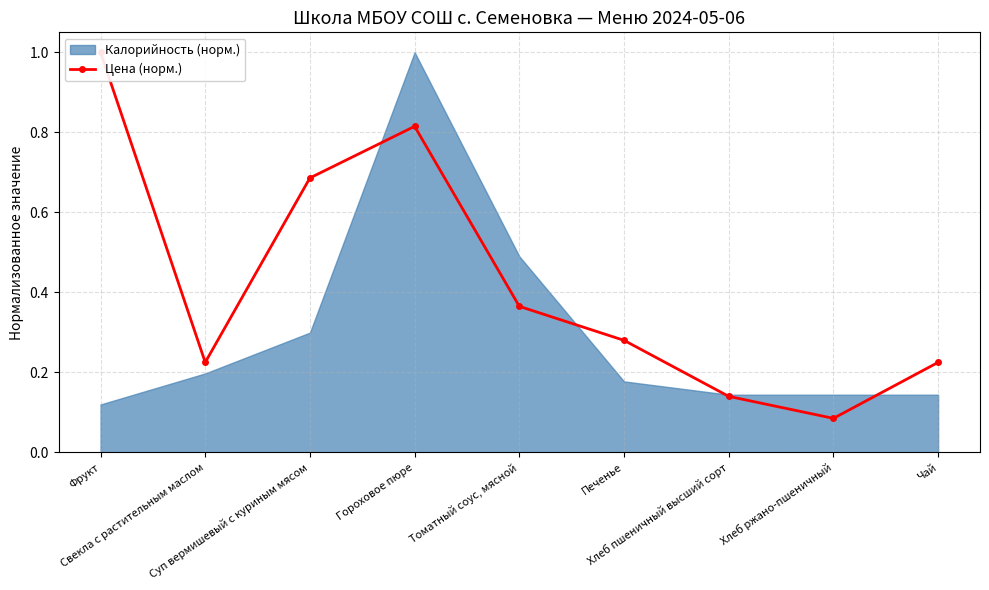

Rank the categories by value from lowest to highest.

Хлеб ржано-пшеничный, Хлеб пшеничный высший сорт, Свекла с растительным маслом, Чай, Печенье, Томатный соус, мясной, Суп вермишевый с куриным мясом, Гороховое пюре, Фрукт